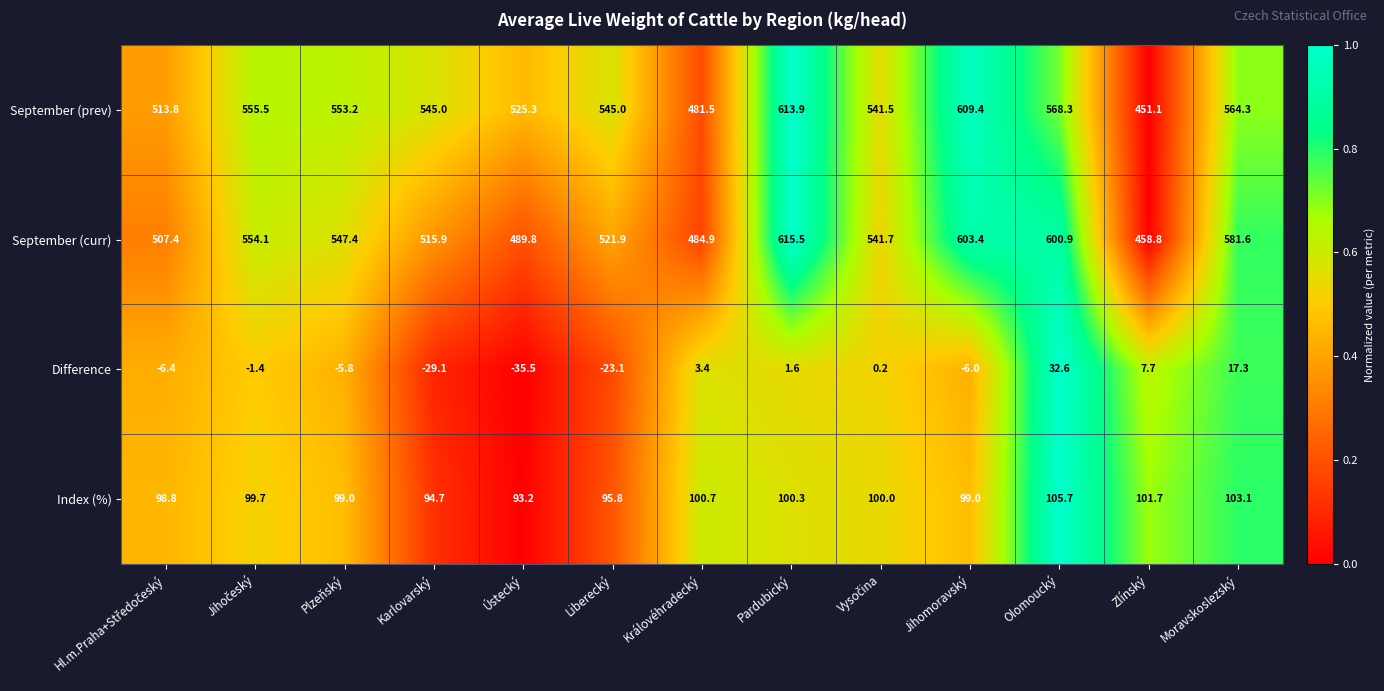

At which category is the sum across all series the highest?

Pardubický